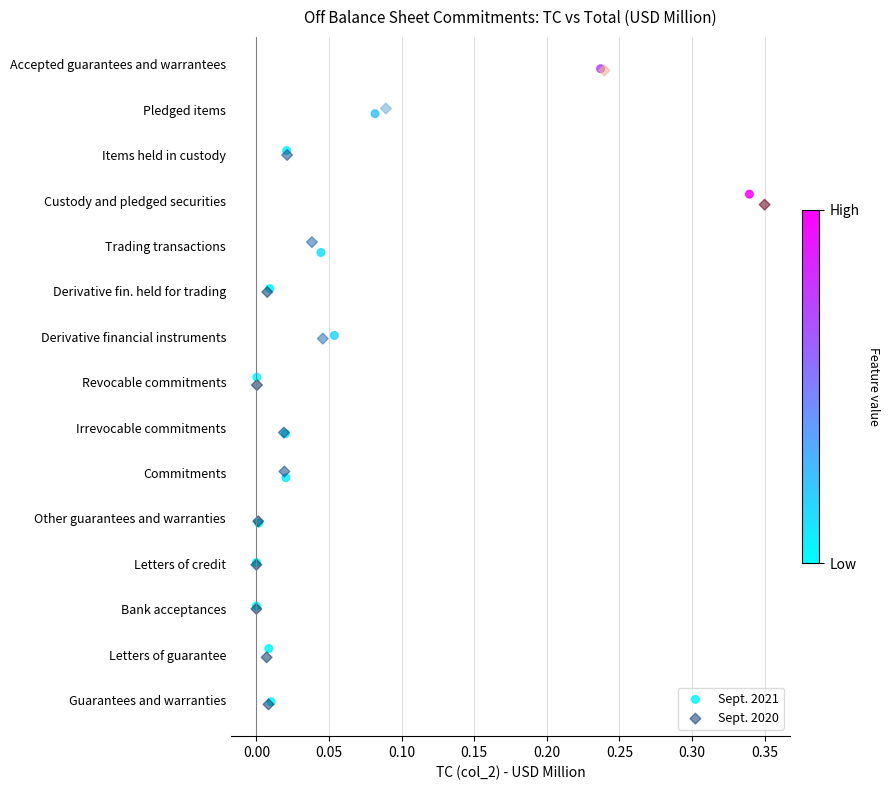

What are all the series names shown in the legend?

Sept. 2021, Sept. 2020